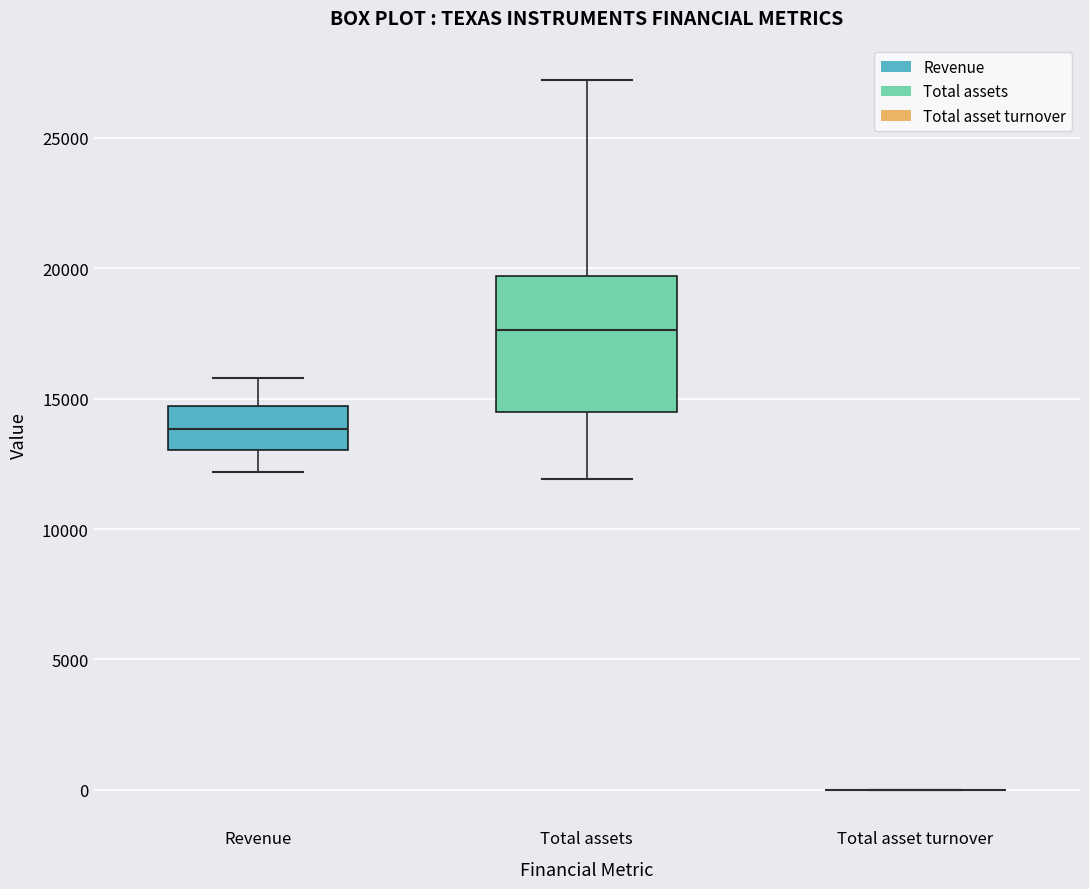

Reading left to right, read every box against the y-axis: the position of its median line, the range the box covers, and the ends of its whiskers. The values are not printed on the chart, so give them approximately, as read against the axis.

Revenue: median 14000, box 13000 to 14500, whiskers 12000 to 16000
Total assets: median 17500, box 14500 to 19500, whiskers 12000 to 27000
Total asset turnover: box collapsed to a line at 0, whiskers 0 to 0